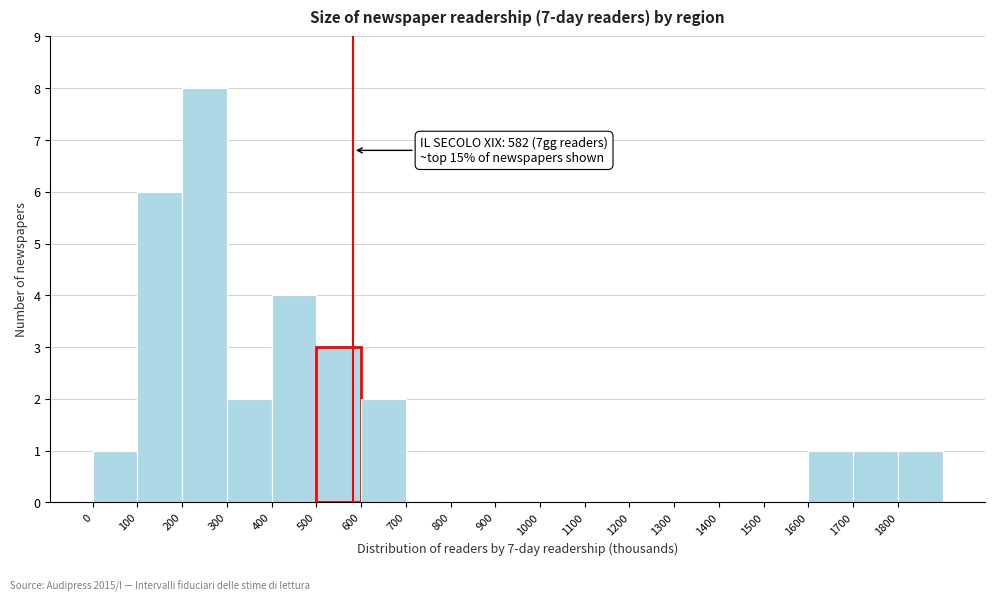

Over which range of the x-axis is the bar tallest?

200 to 300